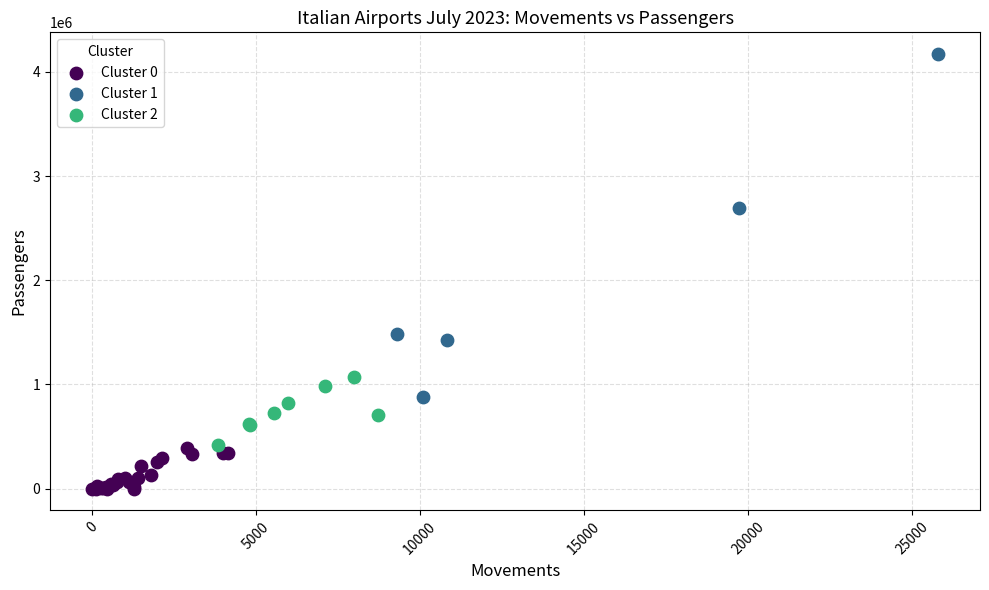

What are all the series names shown in the legend?

Cluster 0, Cluster 1, Cluster 2